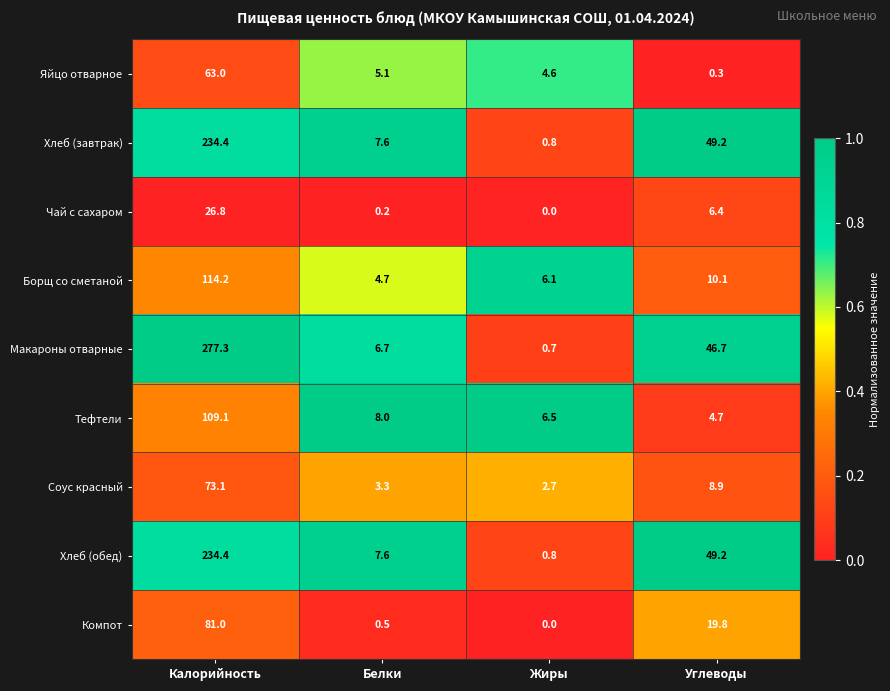

How many series are shown in this chart?

9